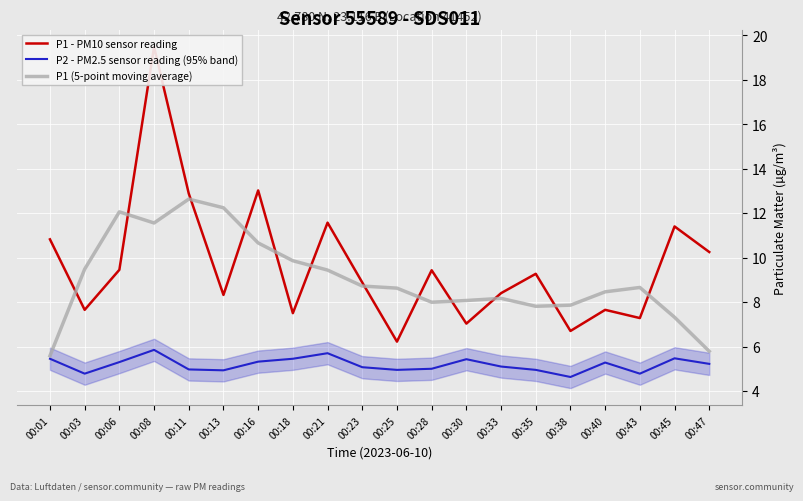

Between 00:18 and 00:40, which series saw the biggest shift?

P1 (5-point moving average)